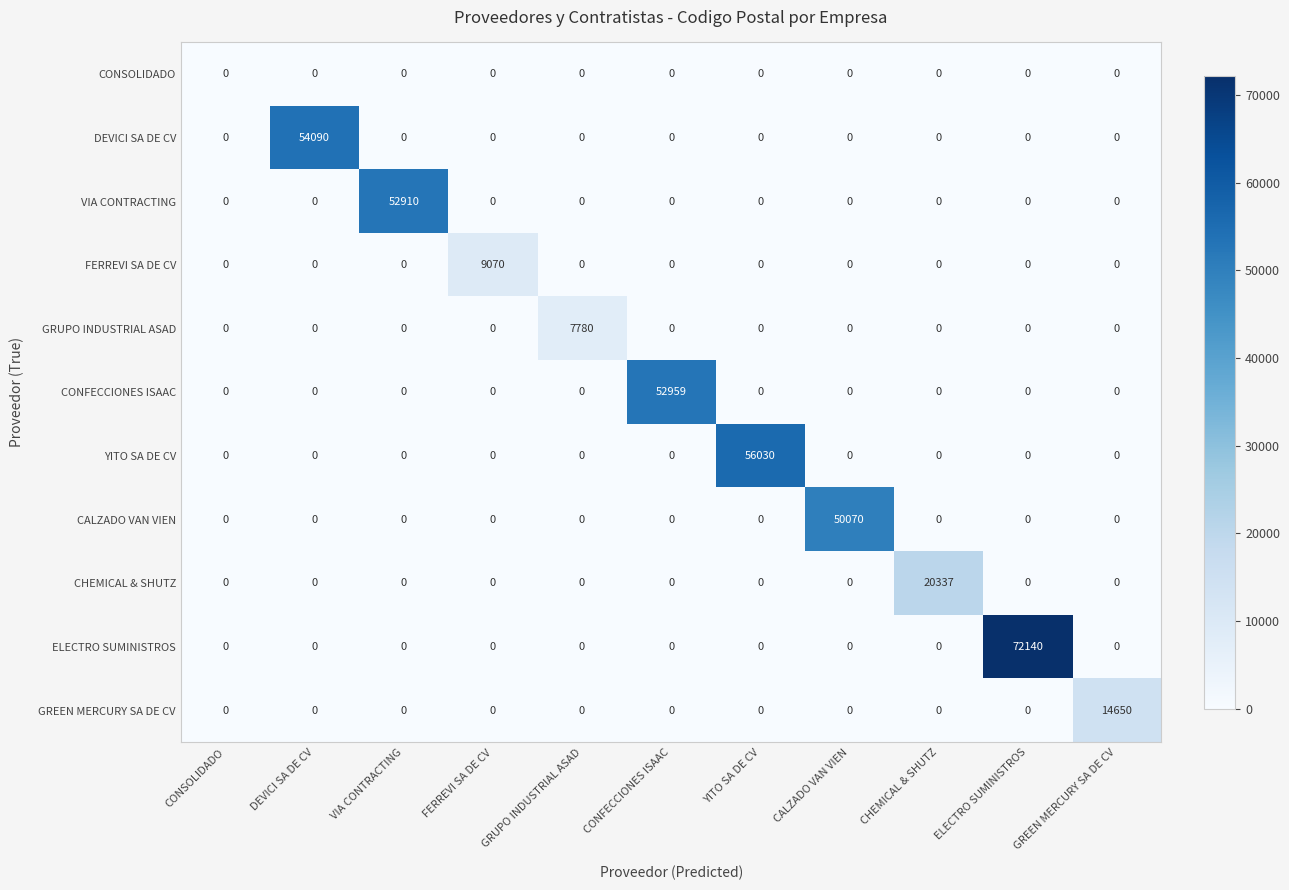

Is it true that GREEN MERCURY SA DE CV equals 0 at VIA CONTRACTING?

True